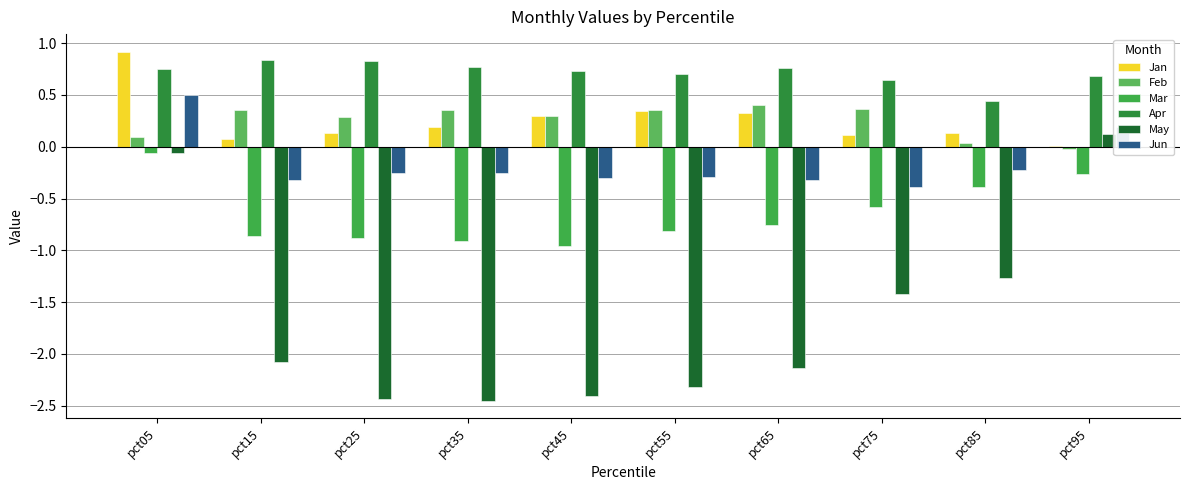

What is the total value across all series at pct35?

-2.3